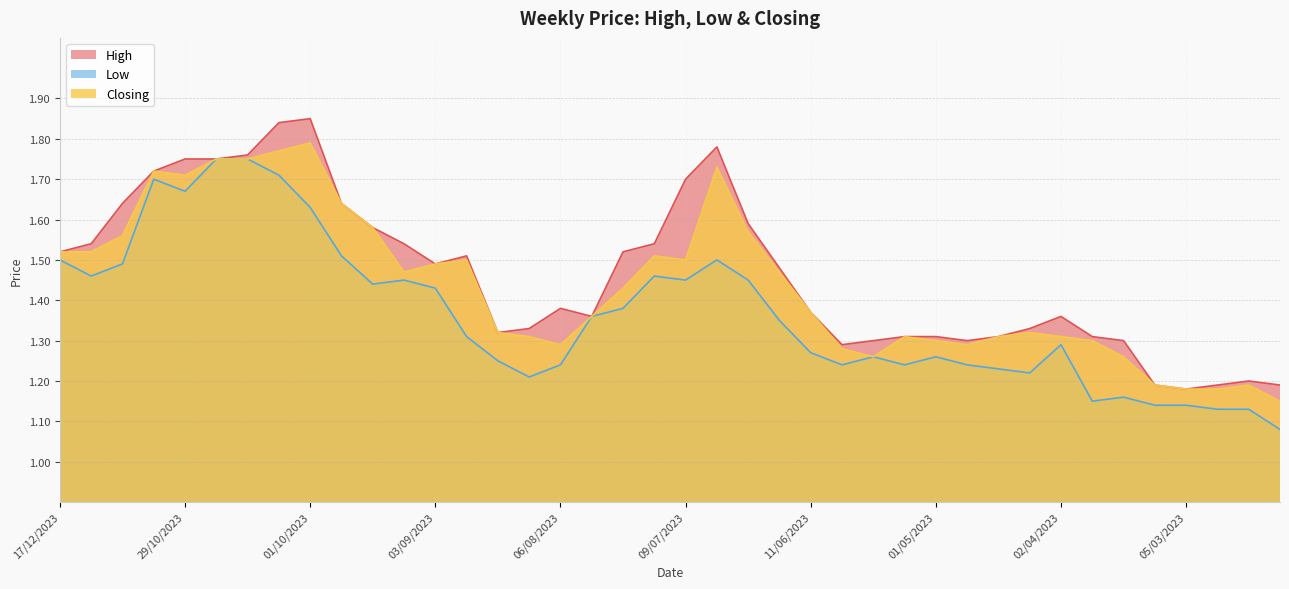

Count the number of categories in the chart.

40